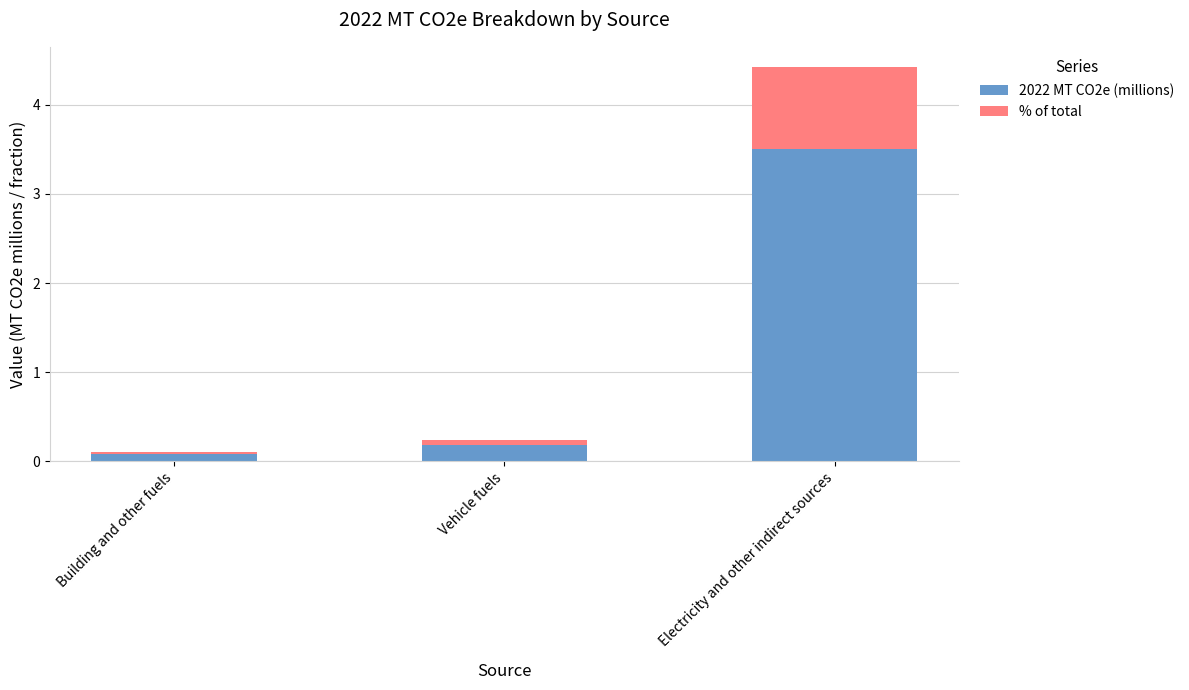

What is the total value across all series at Vehicle fuels?

0.2